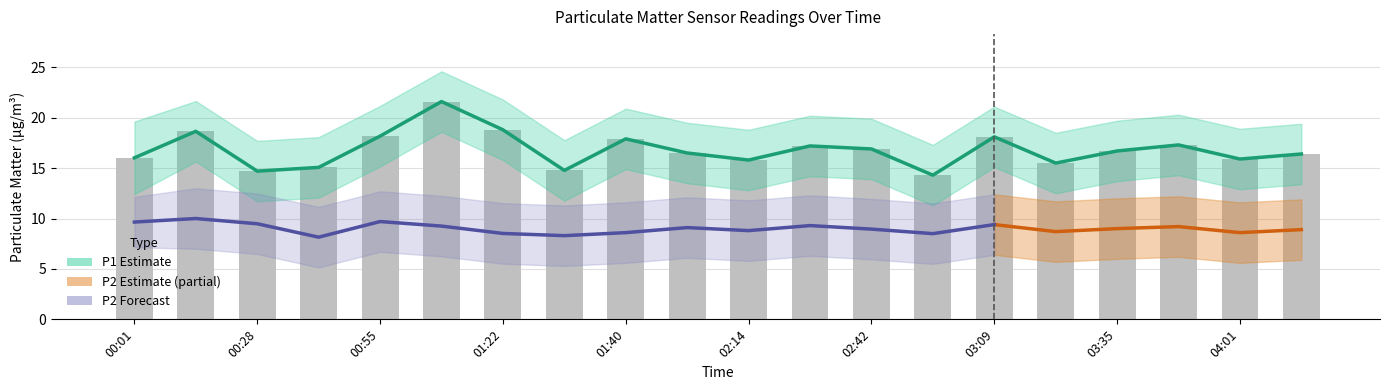

How many values are below 16?

7